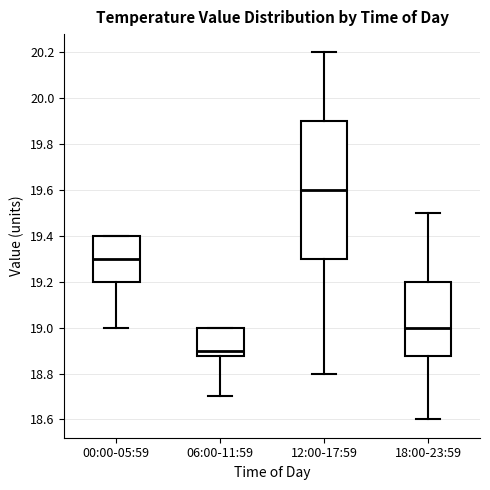

Which box has the lowest median line?

06:00-11:59